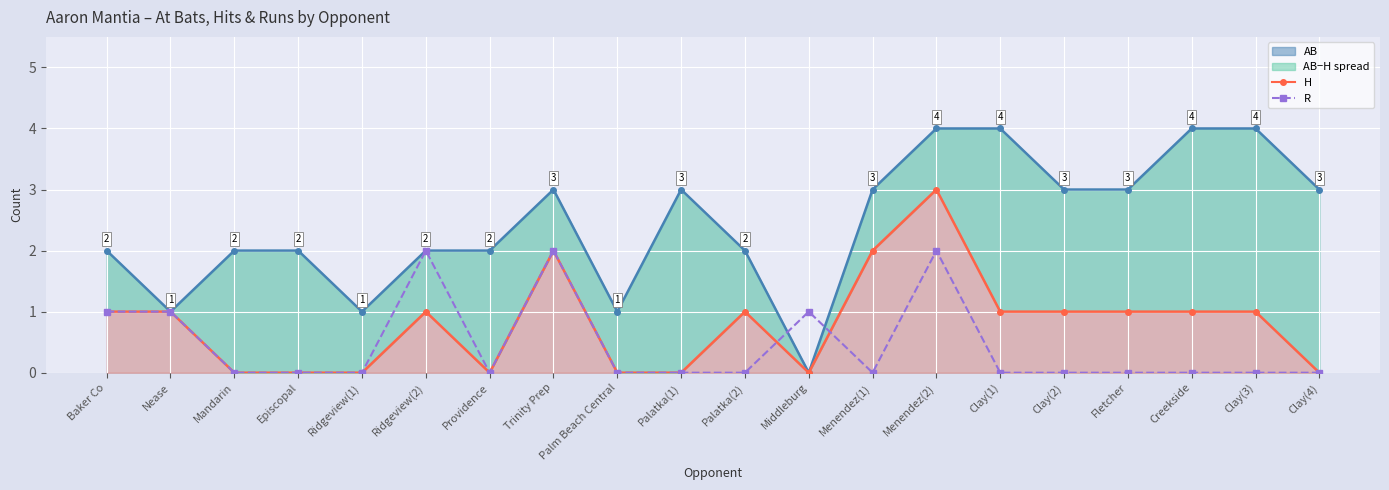

What is the greatest value displayed?

3